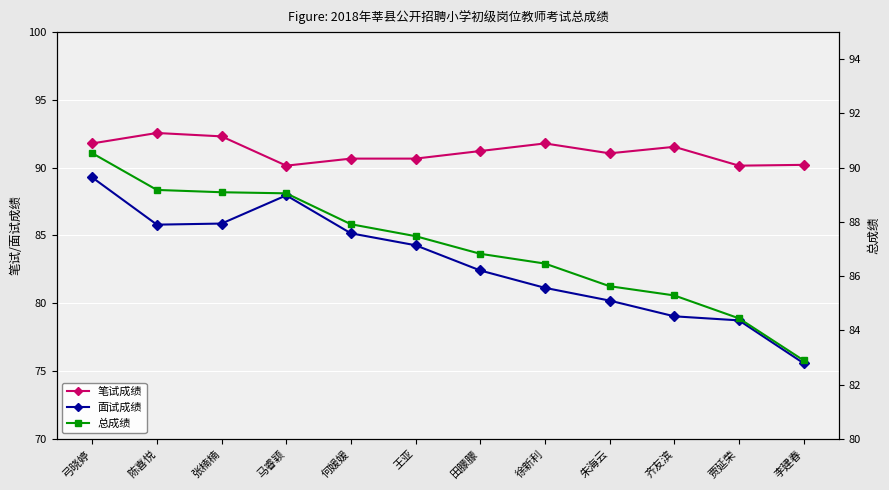

What are all the series names shown in the legend?

笔试成绩, 面试成绩, 总成绩